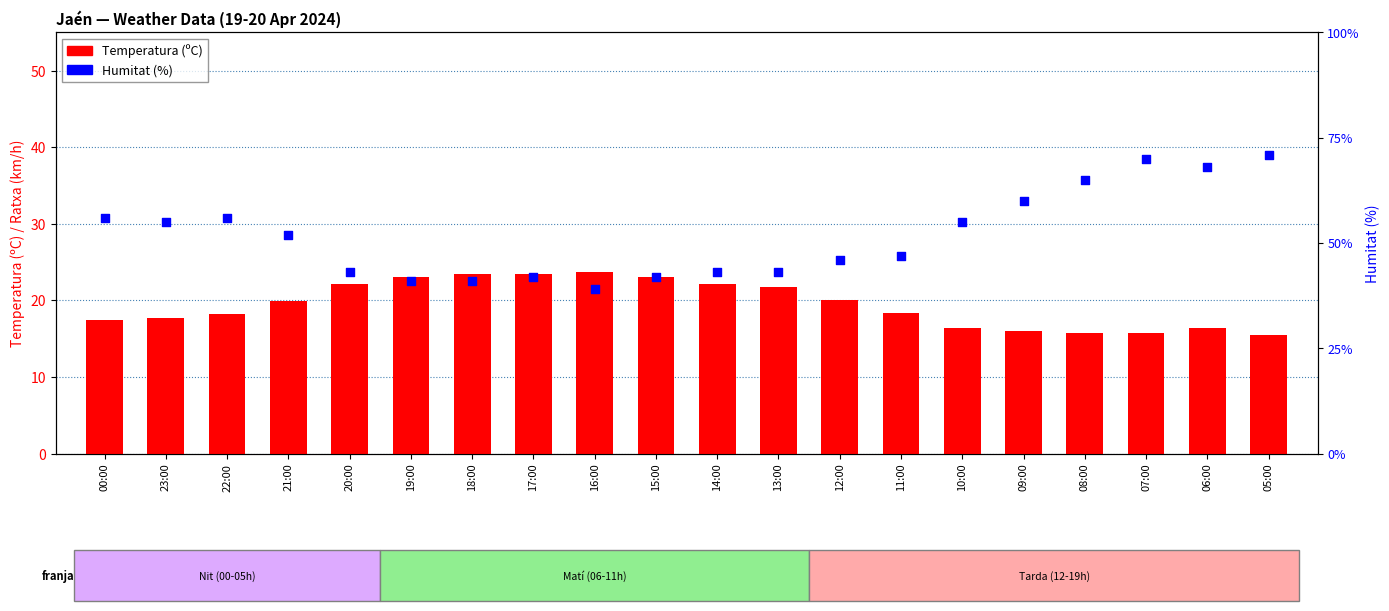

At which category is the sum across all series the highest?

05:00